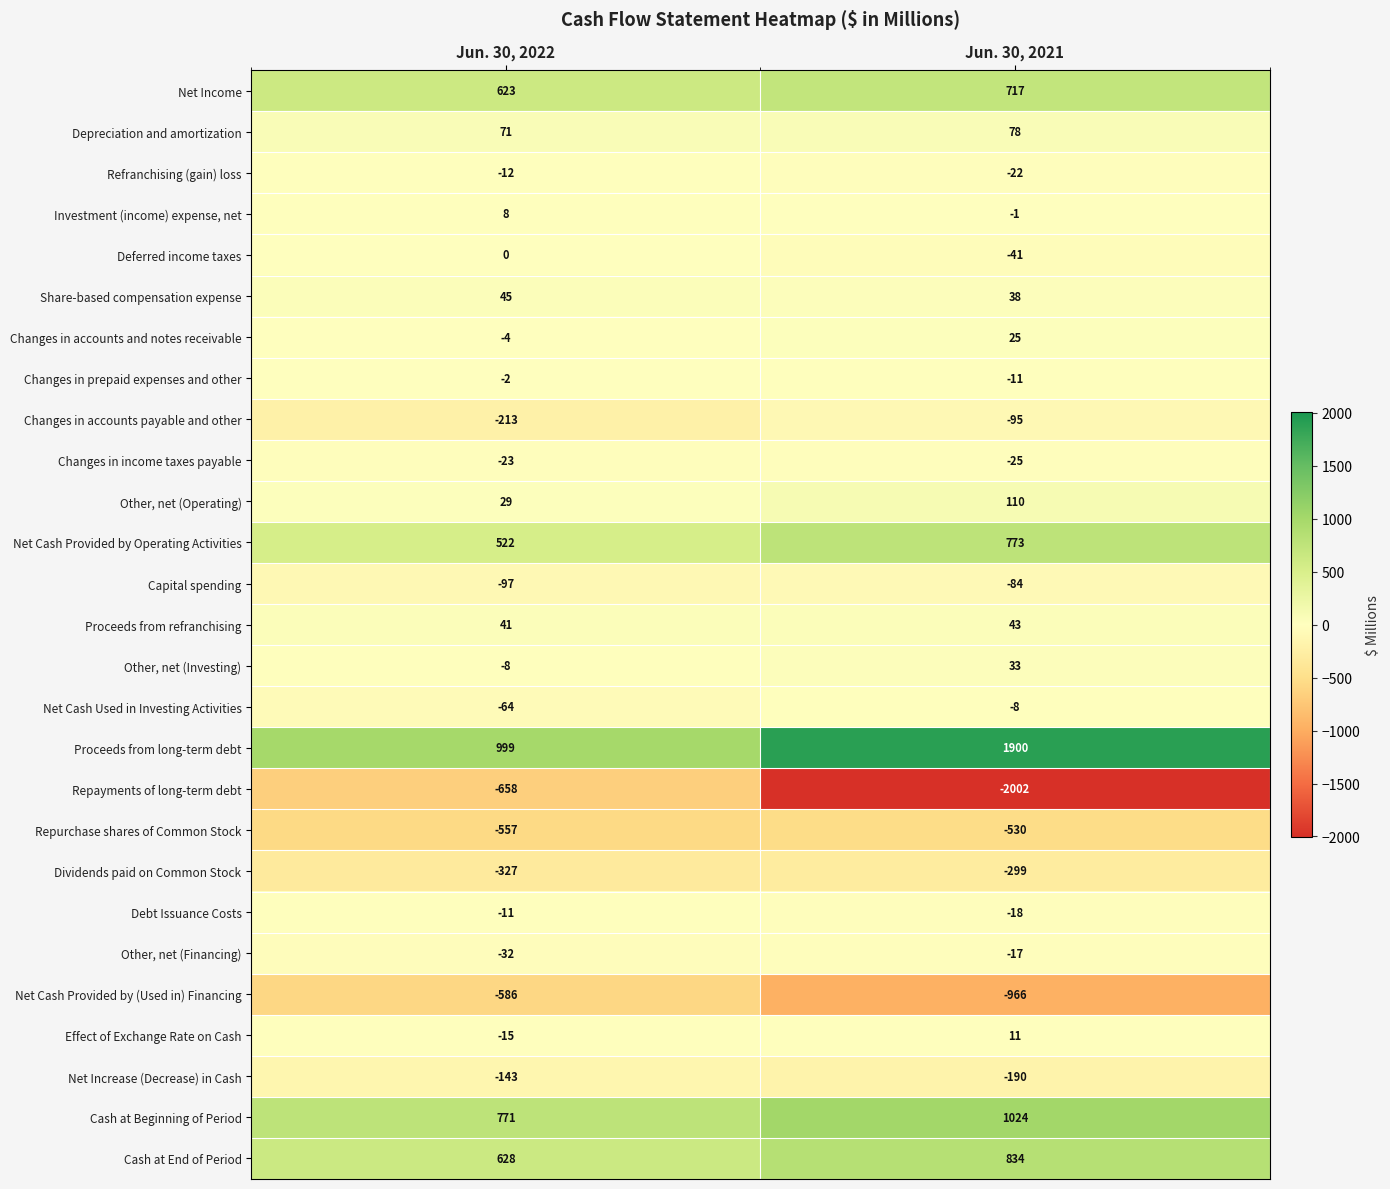

The value of Capital spending at Jun. 30, 2021 is -84. True or false?

True